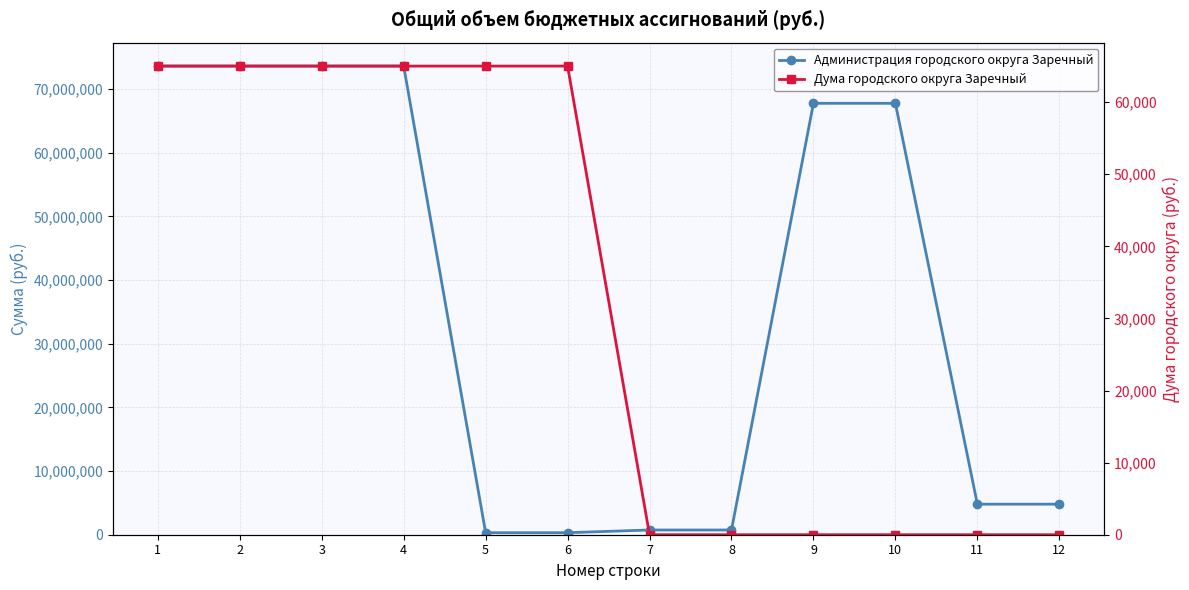

Rank the series by their maximum value, from lowest to highest.

Дума городского округа Заречный, Администрация городского округа Заречный